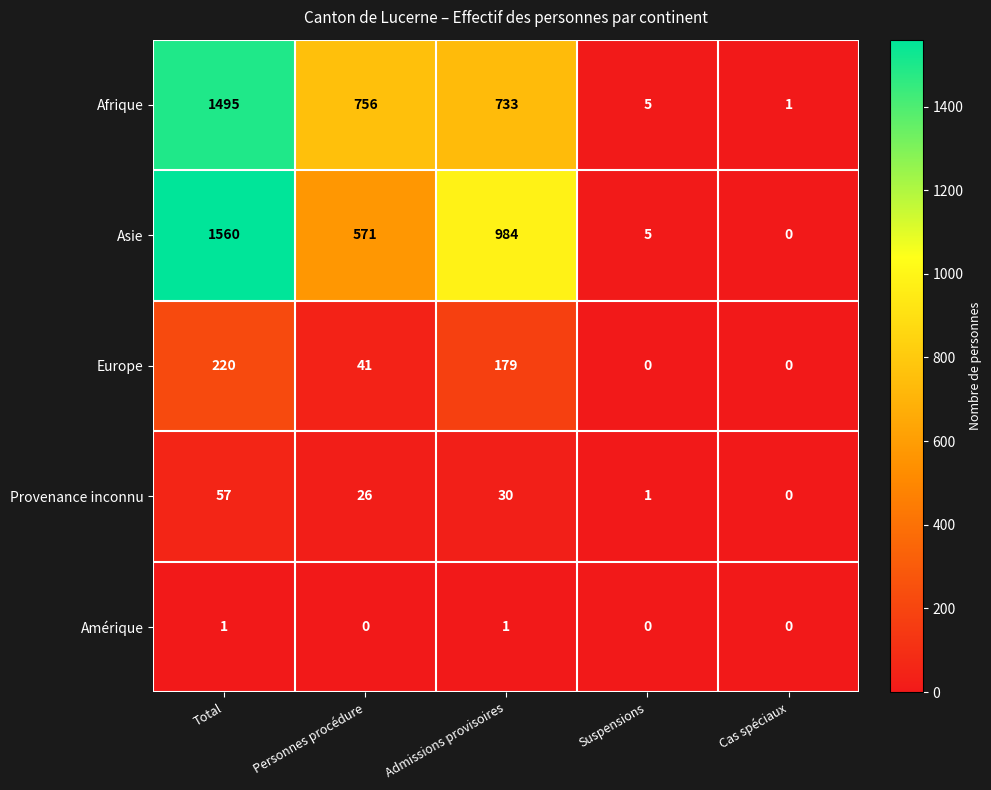

Which series changed the most between Admissions provisoires and Cas spéciaux?

Asie